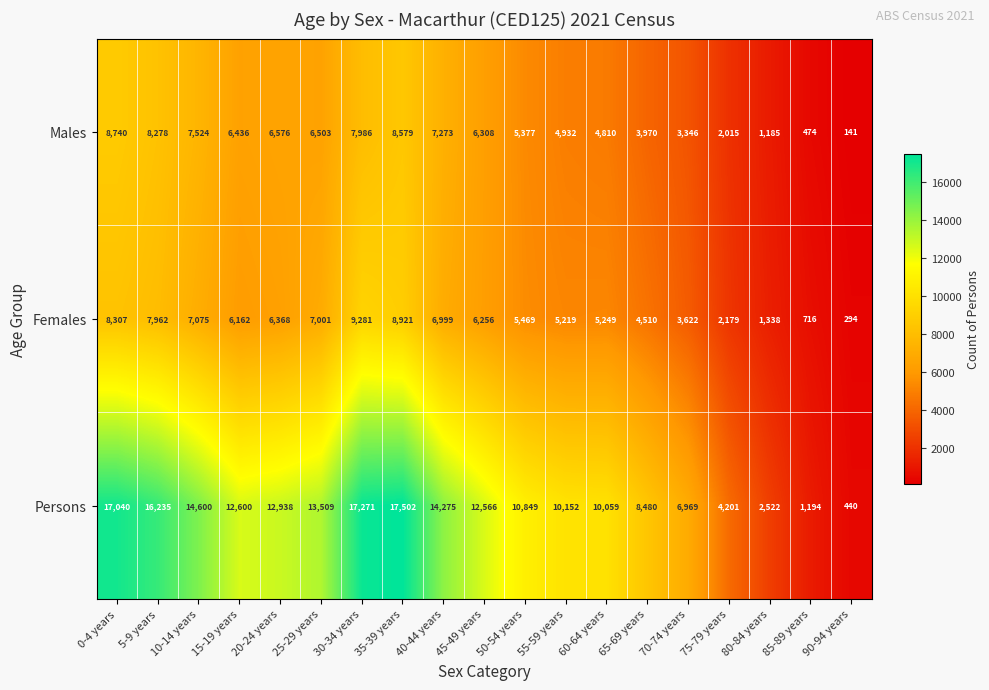

Which series has the largest range (max minus min)?

Persons